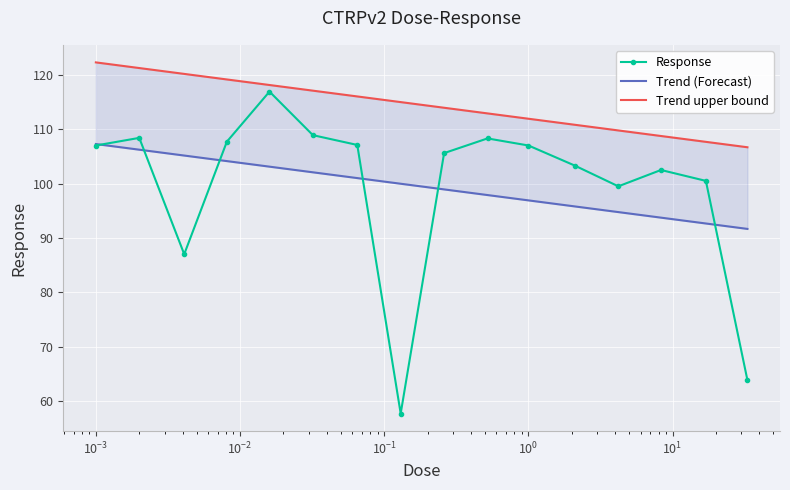

Reading left to right, what are all the values shown in this chart?

107.0	108.4	87.0	107.7	116.9	108.9	107.1	57.8	105.6	108.3	107.0	103.3	99.5	102.5	100.5	63.9